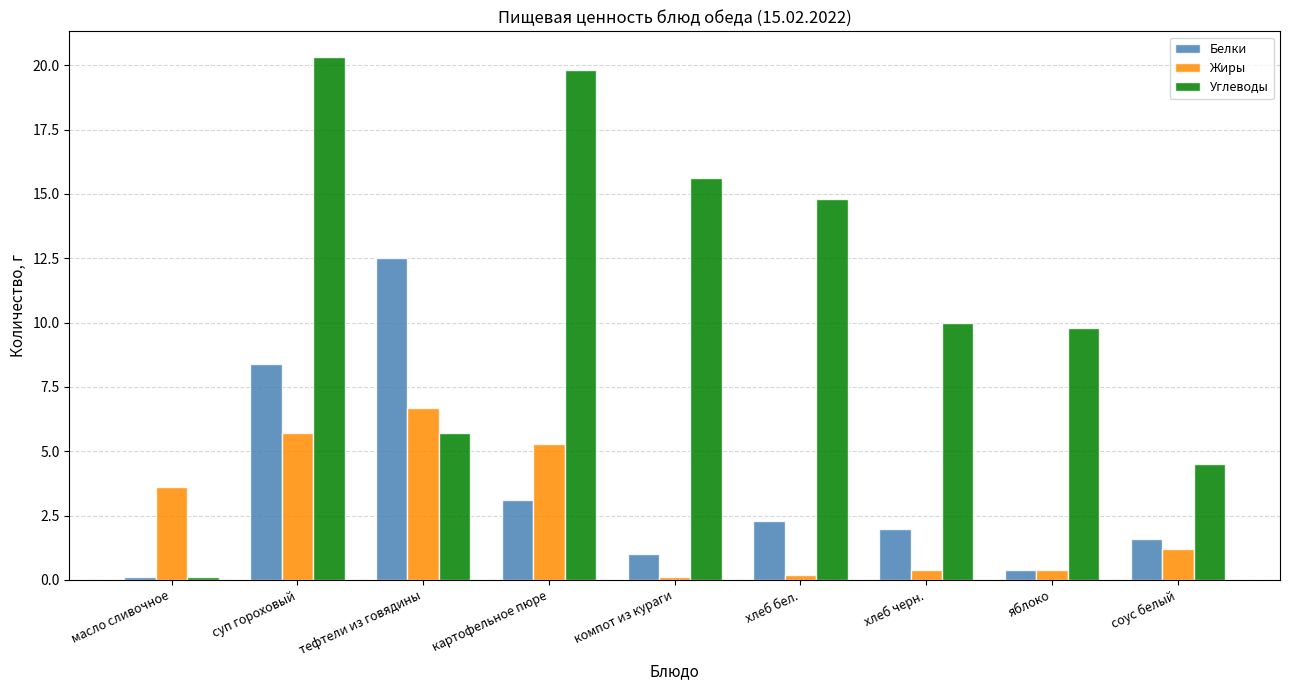

Which category has the lowest value in the Белки series?

масло сливочное